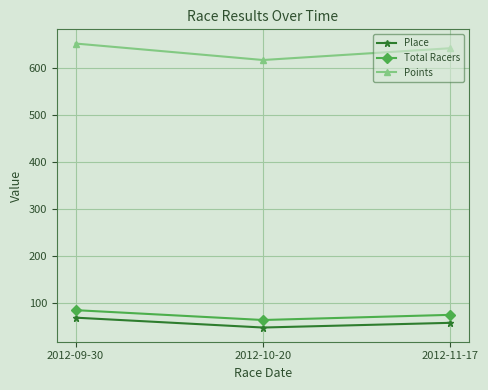

True or false: Total Racers has a value of 97.3 at 2012-11-17.

False